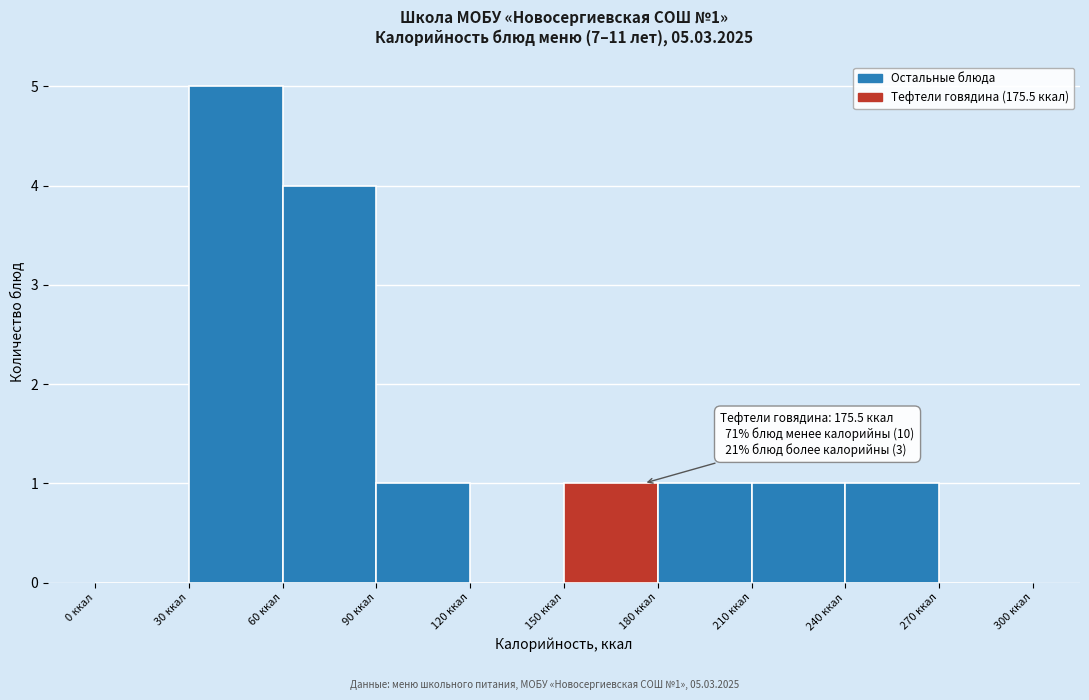

Over which range of the x-axis is the bar tallest?

30 to 60